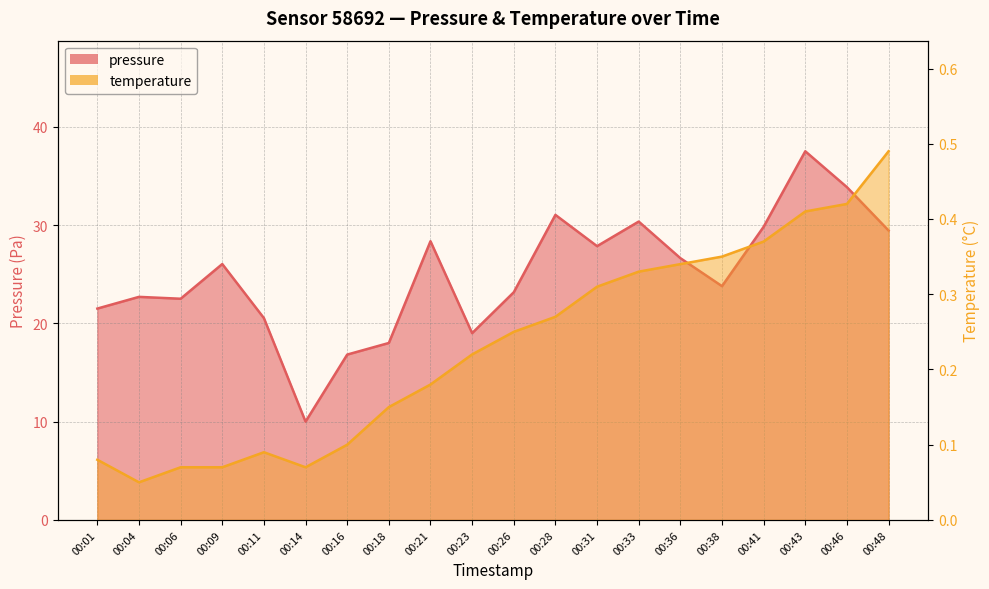

How many interior local valleys does the temperature series have?

2